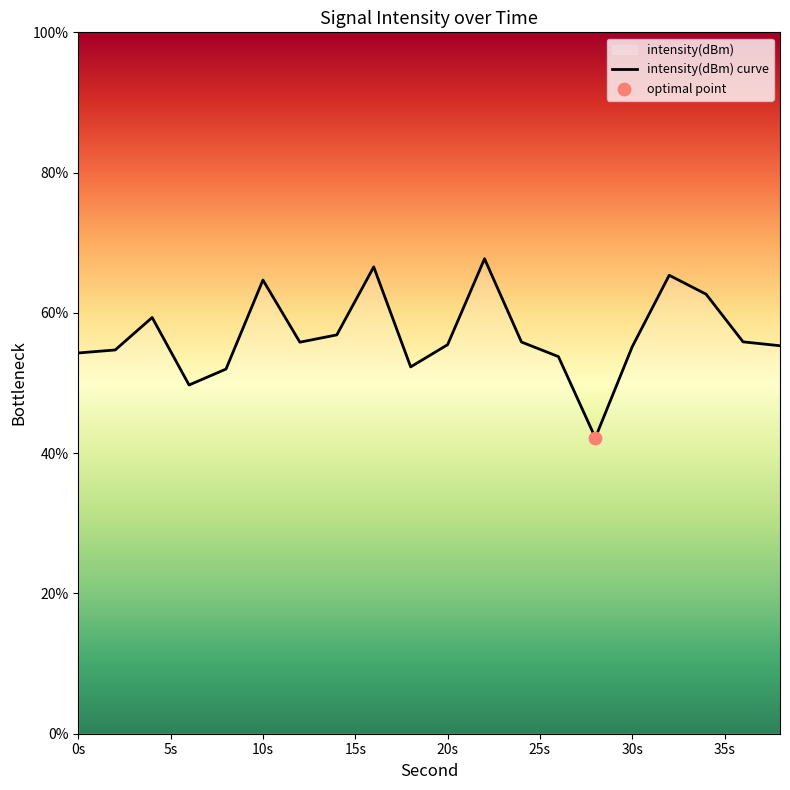

Read the value at 0s.

54.3